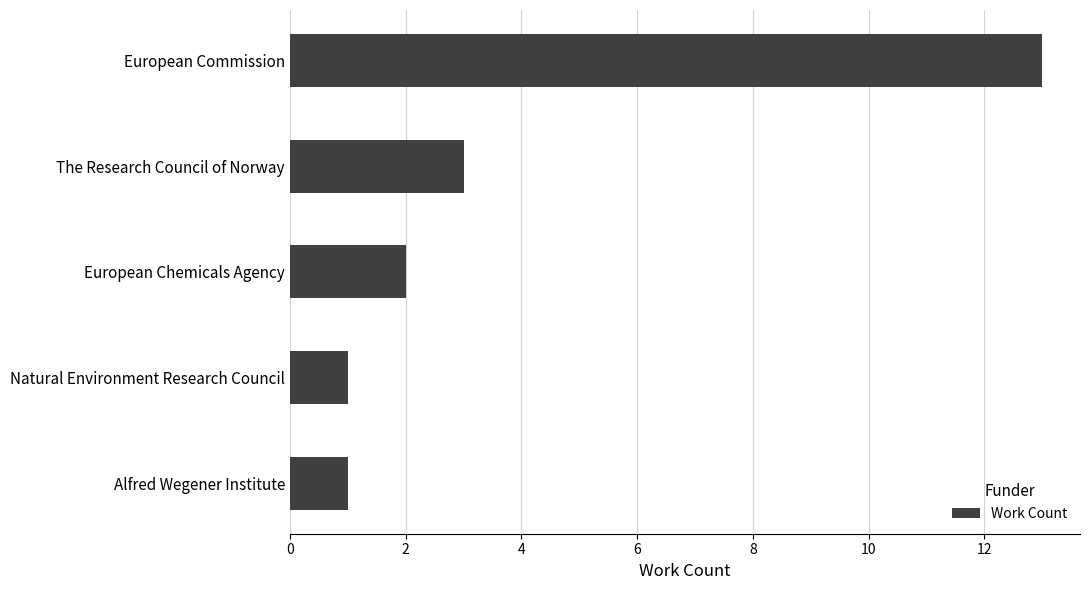

What is the average value?

4